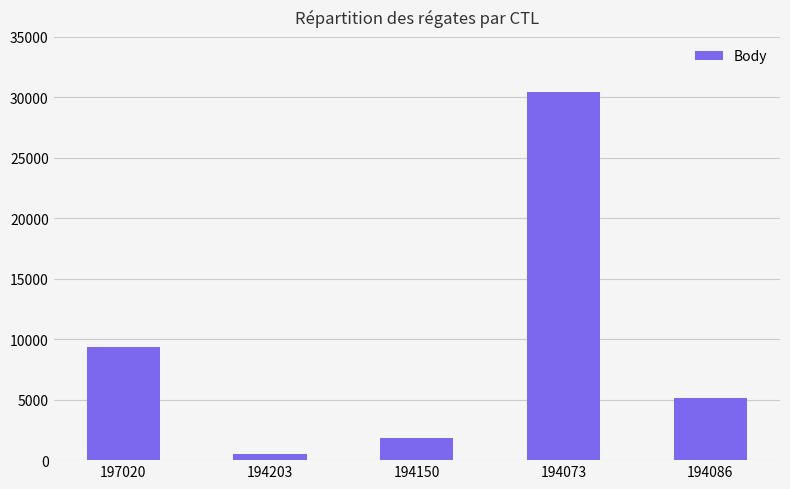

Which has a higher value, 194086 or 197020?

197020